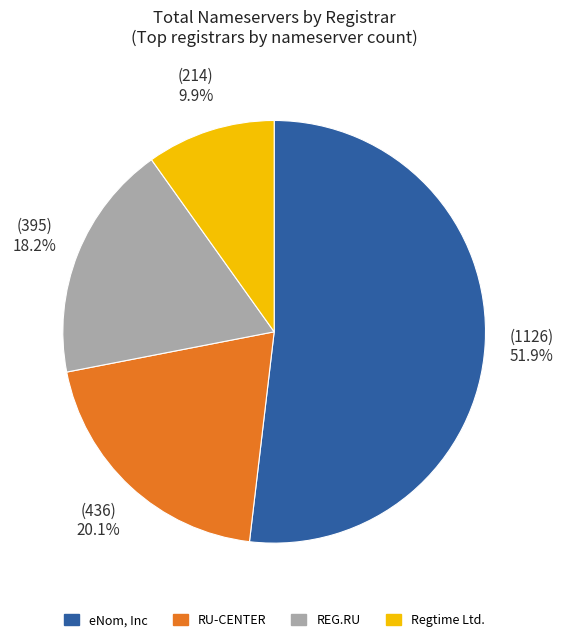

Is there any slice that represents more than half of the pie?

Yes